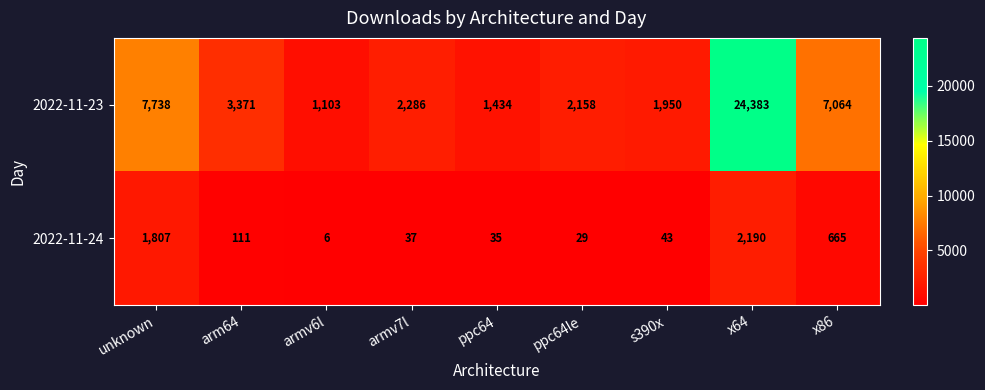

How many values in the 2022-11-23 series are below 2286?

4